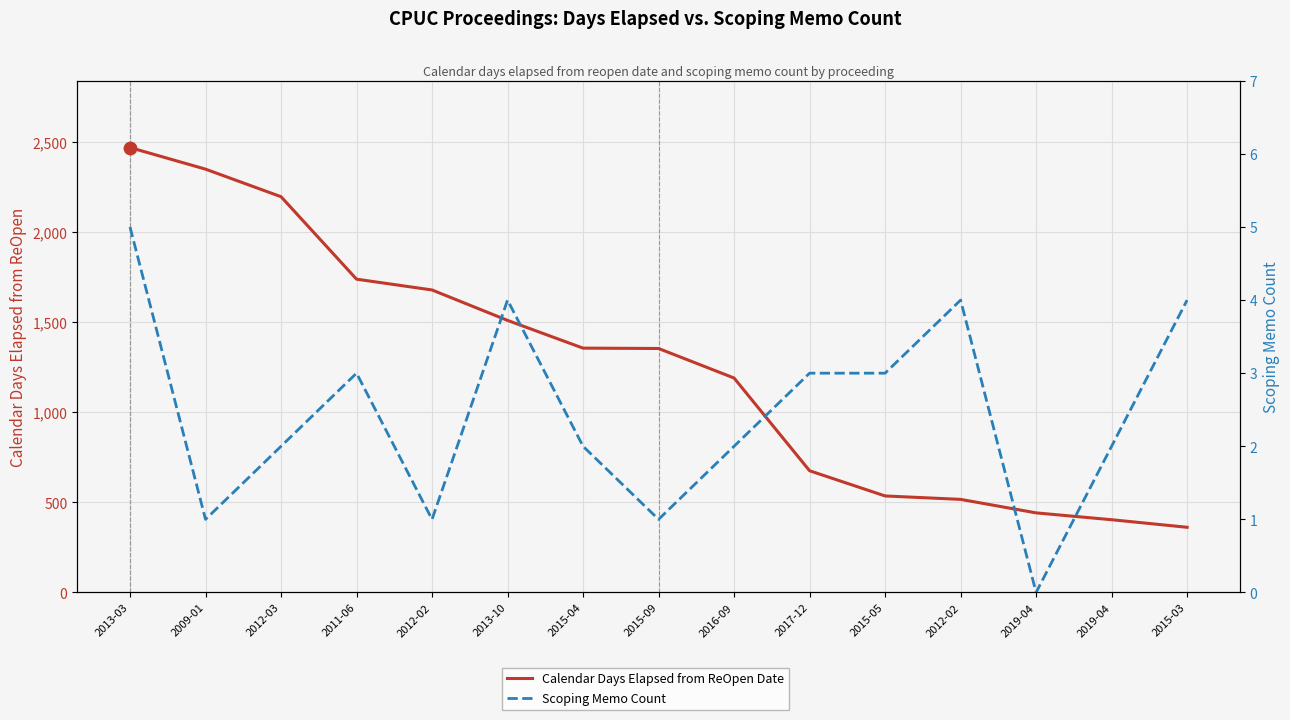

What is the total value across all series at 2015-05?

539